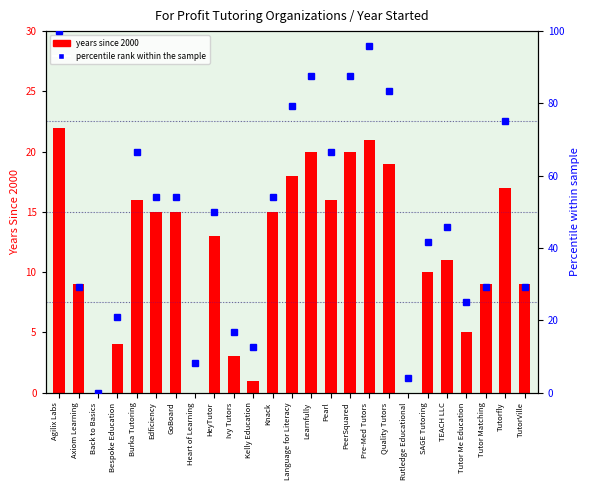

Rank the categories by Years since 2000 value from highest to lowest.

Agilix Labs, Pre-Med Tutors, Learnfully, PeerSquared, Quality Tutors, Language for Literacy, Tutorfly, Burka Tutoring, Pearl, Edficiency, GoBoard, Knack, HeyTutor, TEACH LLC, SAGE Tutoring, Axiom Learning, Tutor Matching, TutorVille, Tutor Me Education, Bespoke Education, Ivy Tutors, Kelly Education, Heart of Learning, Rutledge Educational, Back to Basics